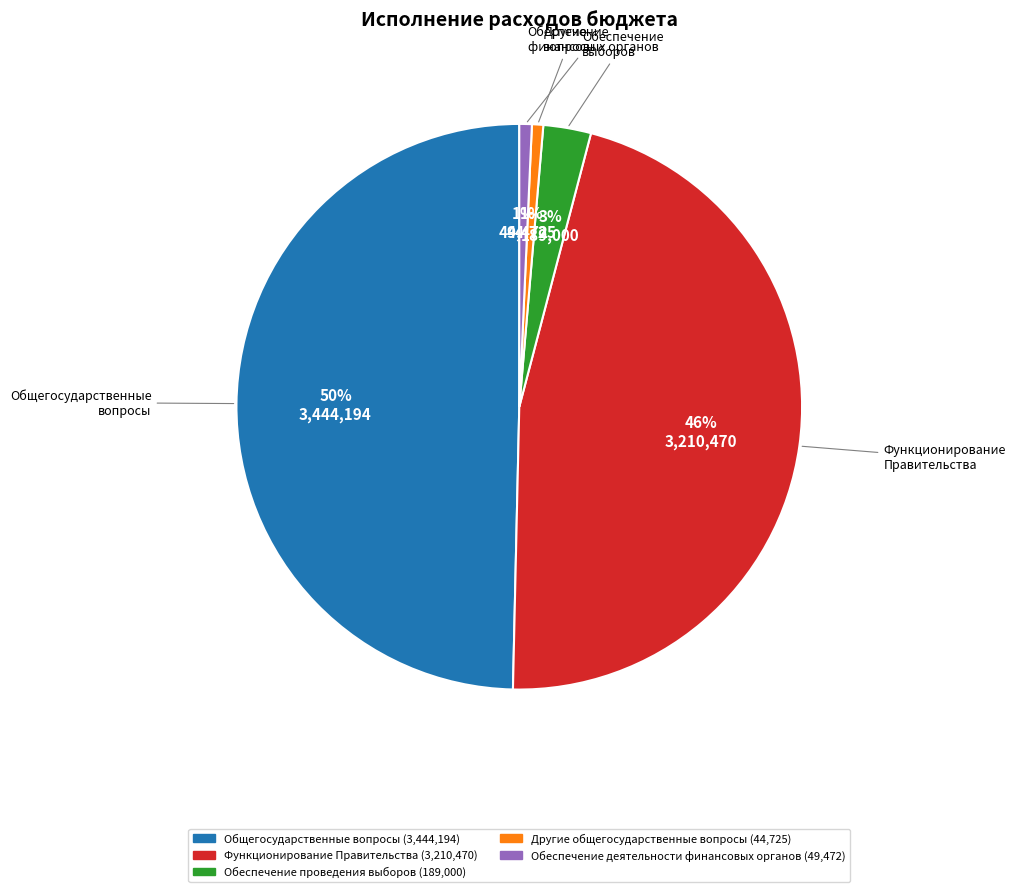

Is the sum of Общегосударственные вопросы and Функционирование Правительства greater than half?

Yes